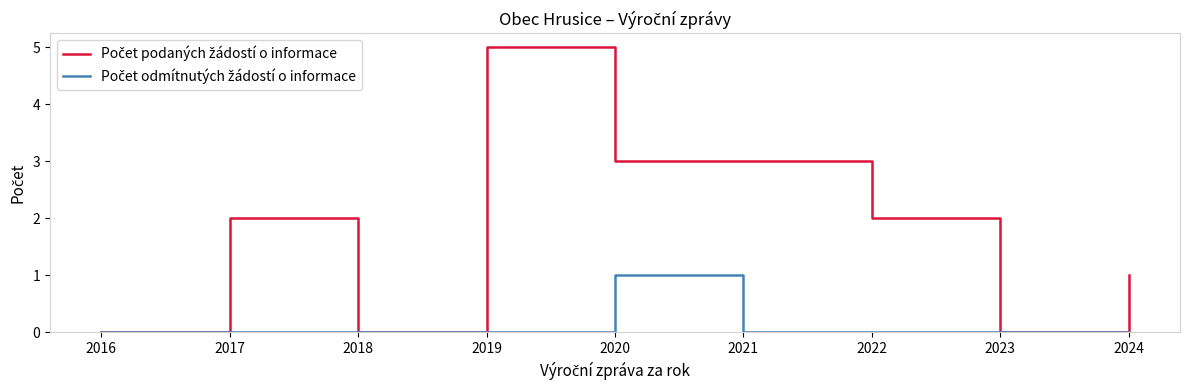

What is the spread (max minus min) of values at 2019?

5